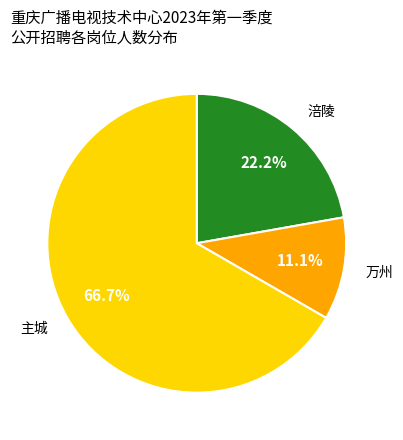

Rank the categories by value from lowest to highest.

万州, 涪陵, 主城